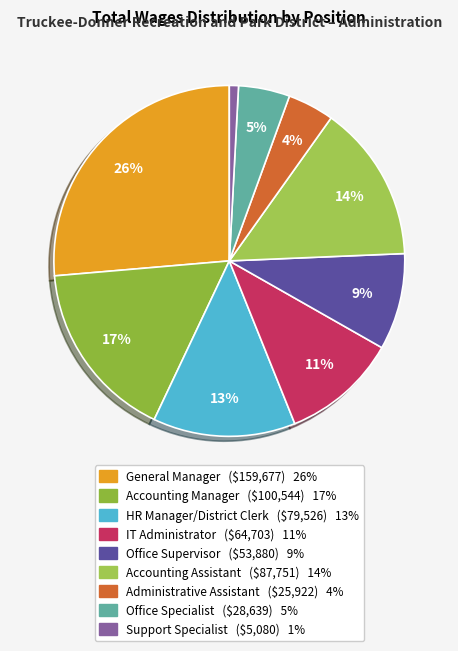

Is Support Specialist the majority of the pie?

No